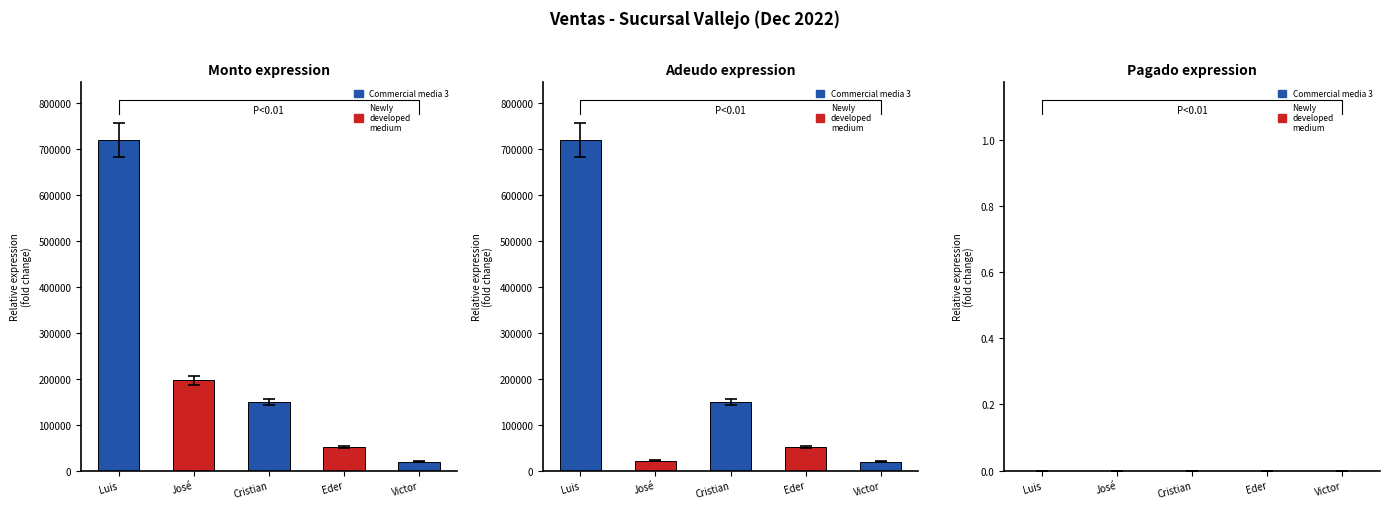

Which series has the largest total across all categories?

Monto